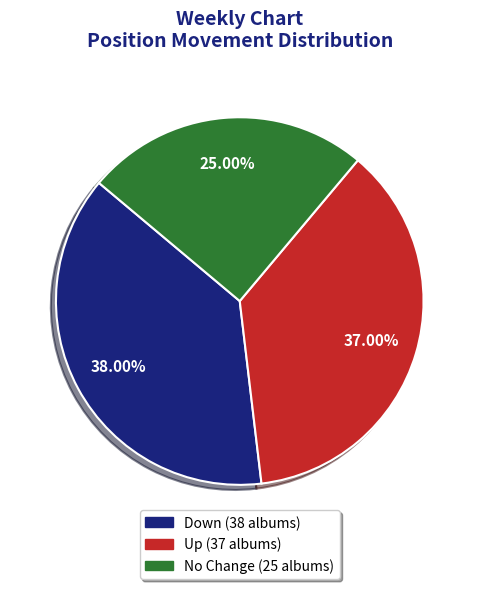

How many slices are in this pie chart?

3